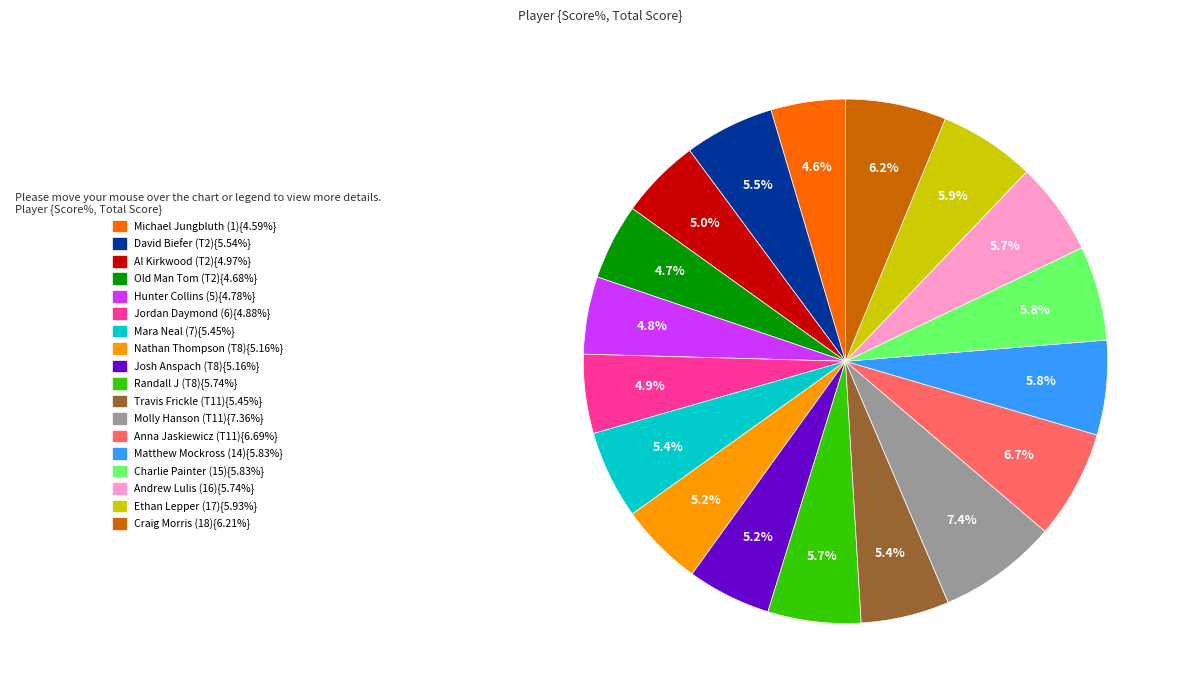

Is there any slice that represents more than half of the pie?

No